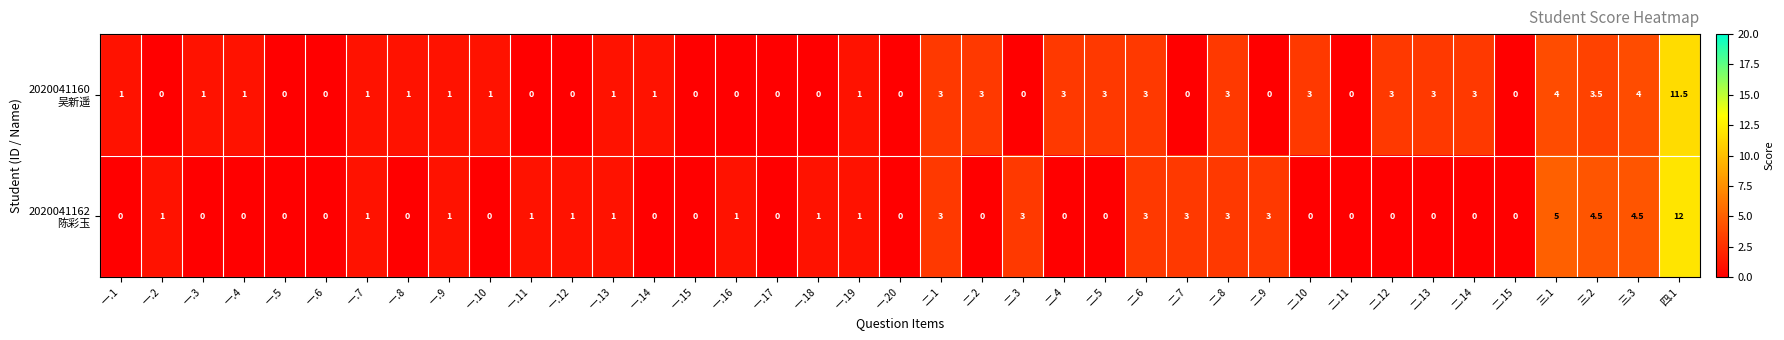

What is the difference between the highest and lowest values at 一.1?

1.0